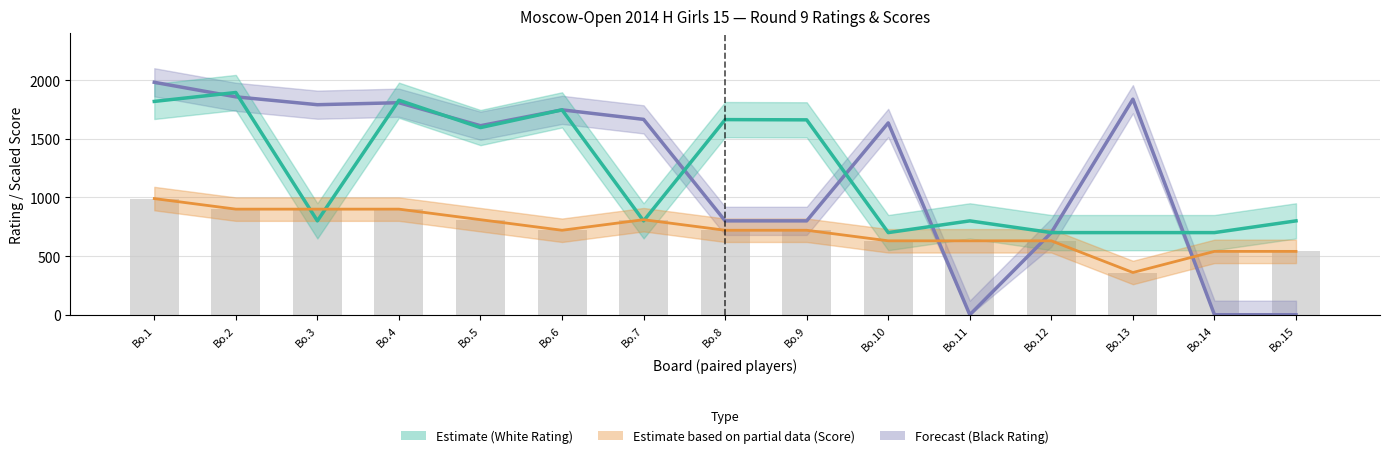

What is the difference between the maximum and second lowest values in the White Rating series?

1194